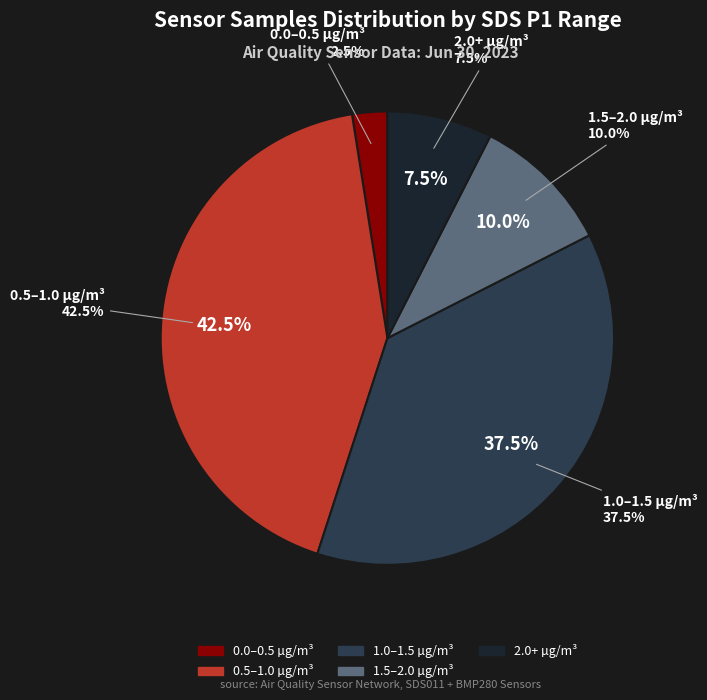

What percentage is the 5 slice, to the nearest percent?

2%